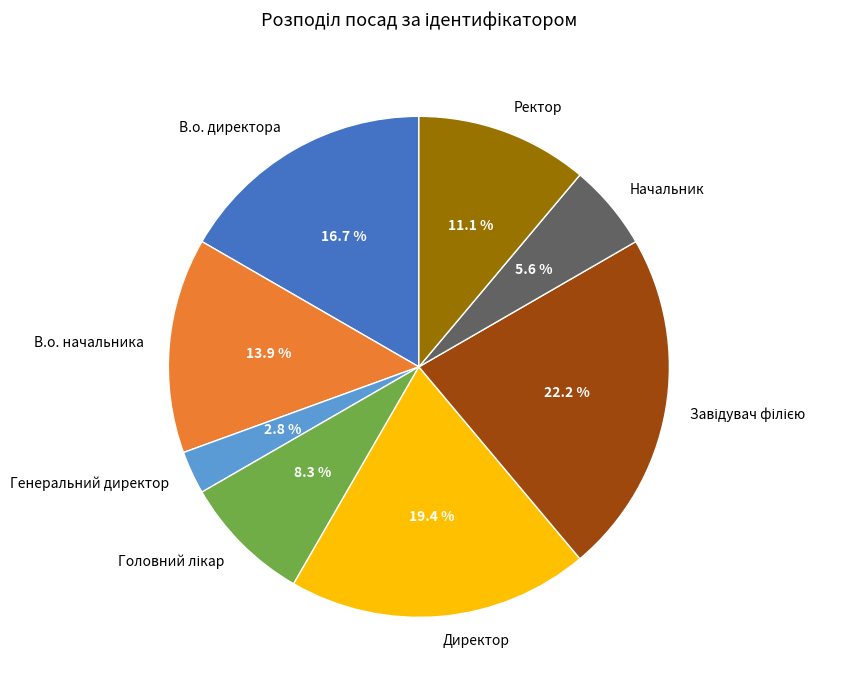

What percentage is the В.о. начальника slice, to the nearest percent?

14%